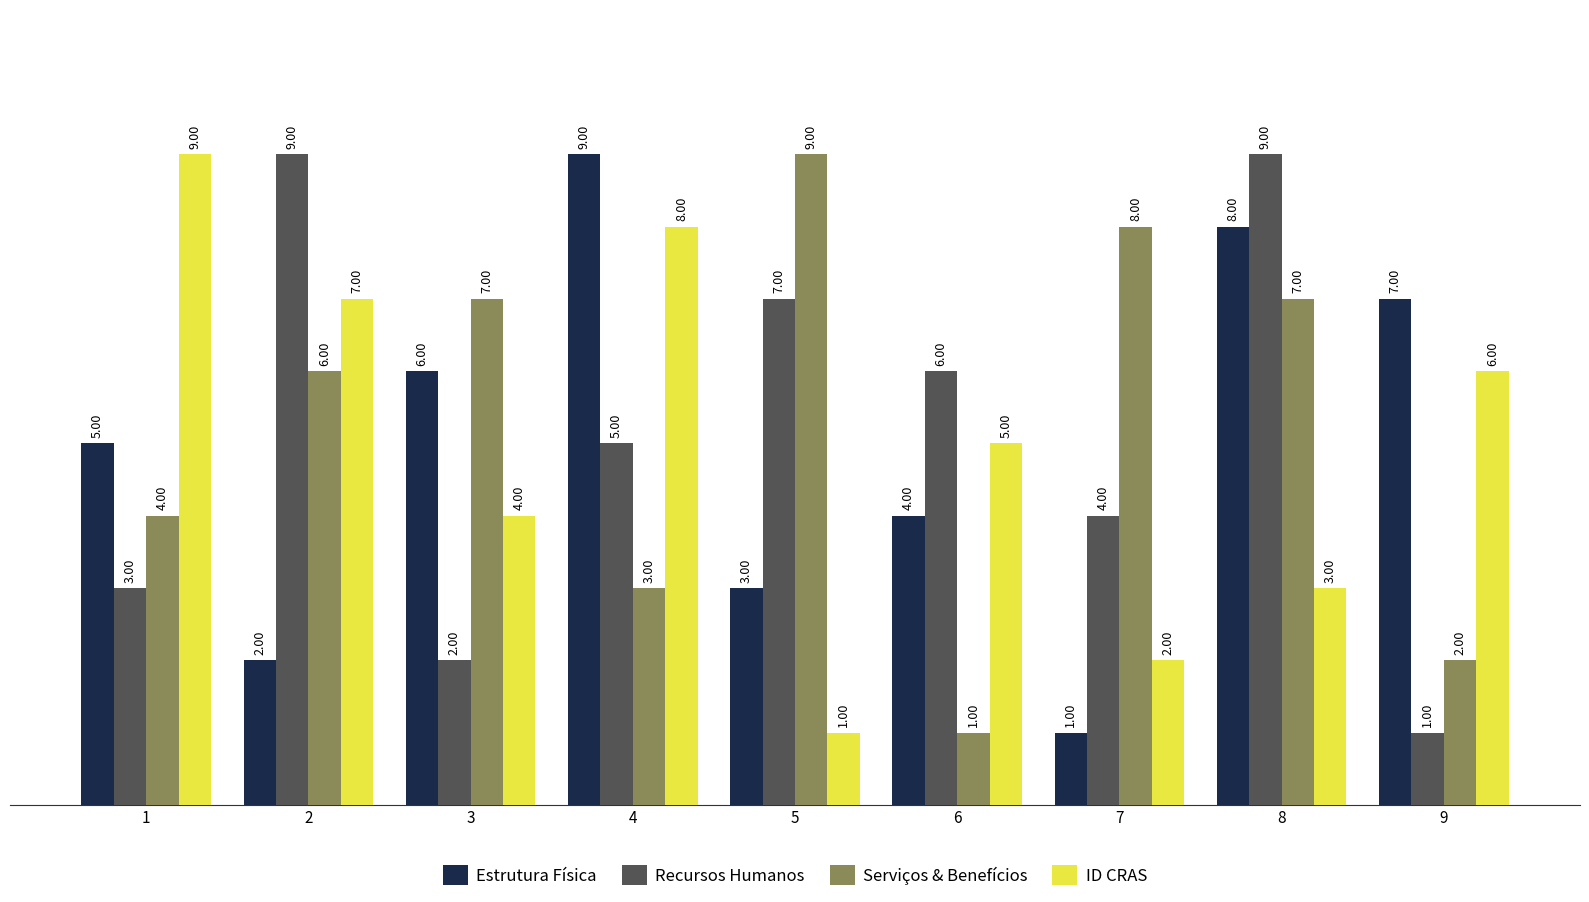

Reading left to right, list all the values displayed in this chart.

Estrutura Física: 1=5	2=2	3=6	4=9	5=3	6=4	7=1	8=8	9=7
Recursos Humanos: 1=3	2=9	3=2	4=5	5=7	6=6	7=4	8=9	9=1
Serviços & Benefícios: 1=4	2=6	3=7	4=3	5=9	6=1	7=8	8=7	9=2
ID CRAS: 1=9	2=7	3=4	4=8	5=1	6=5	7=2	8=3	9=6